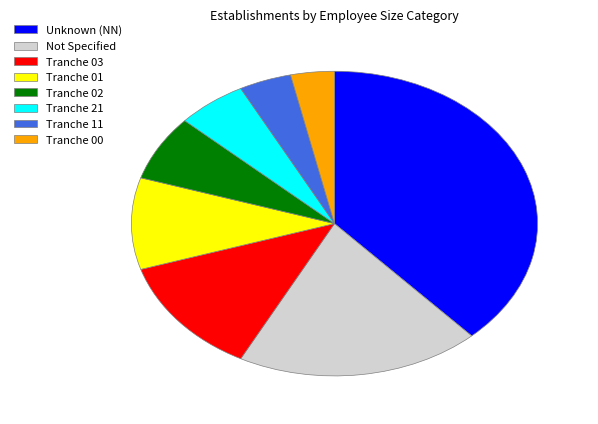

Is it true that Tranche 21 is 1% of the pie?

False